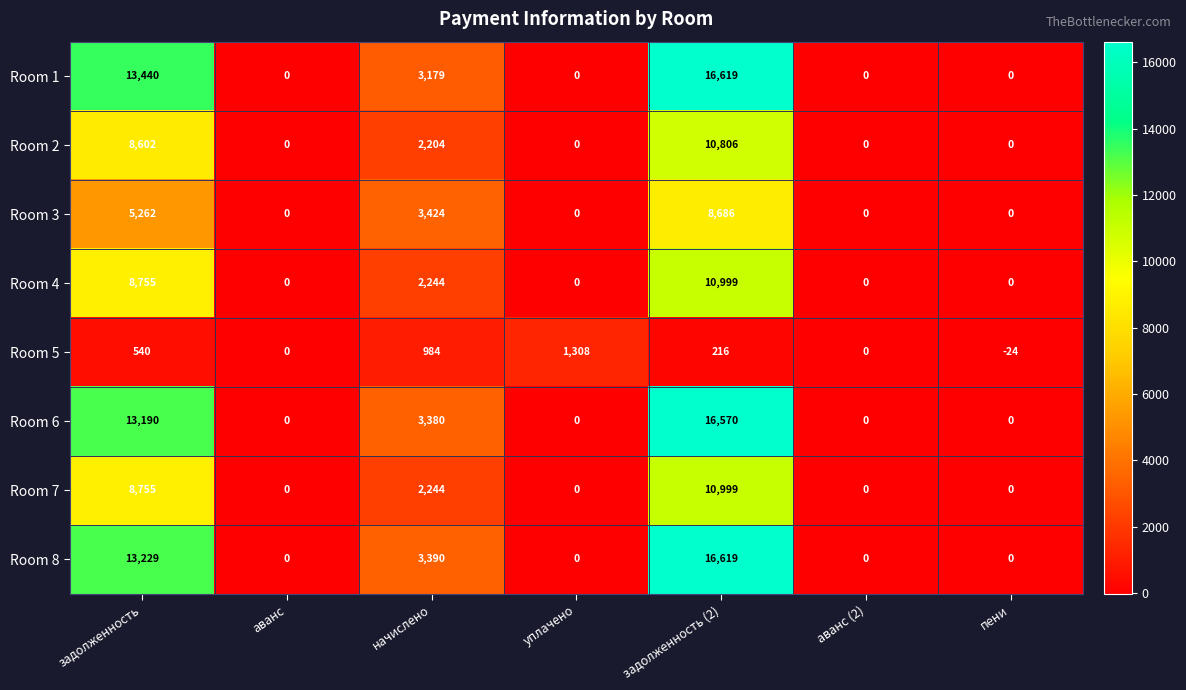

How many positive values does the Room 2 series have?

3